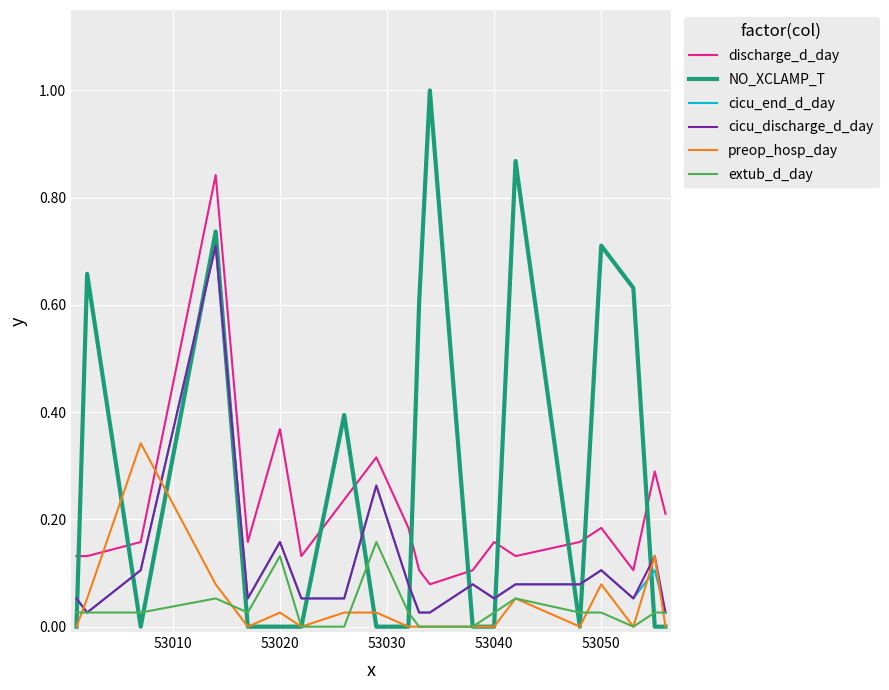

Which series has the largest total across all categories?

NO_XCLAMP_T